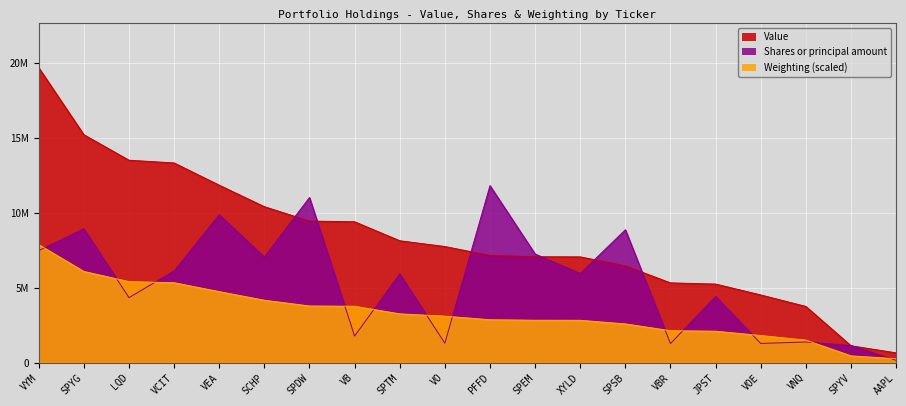

True or false: Weighting and Value intersect in this chart.

False